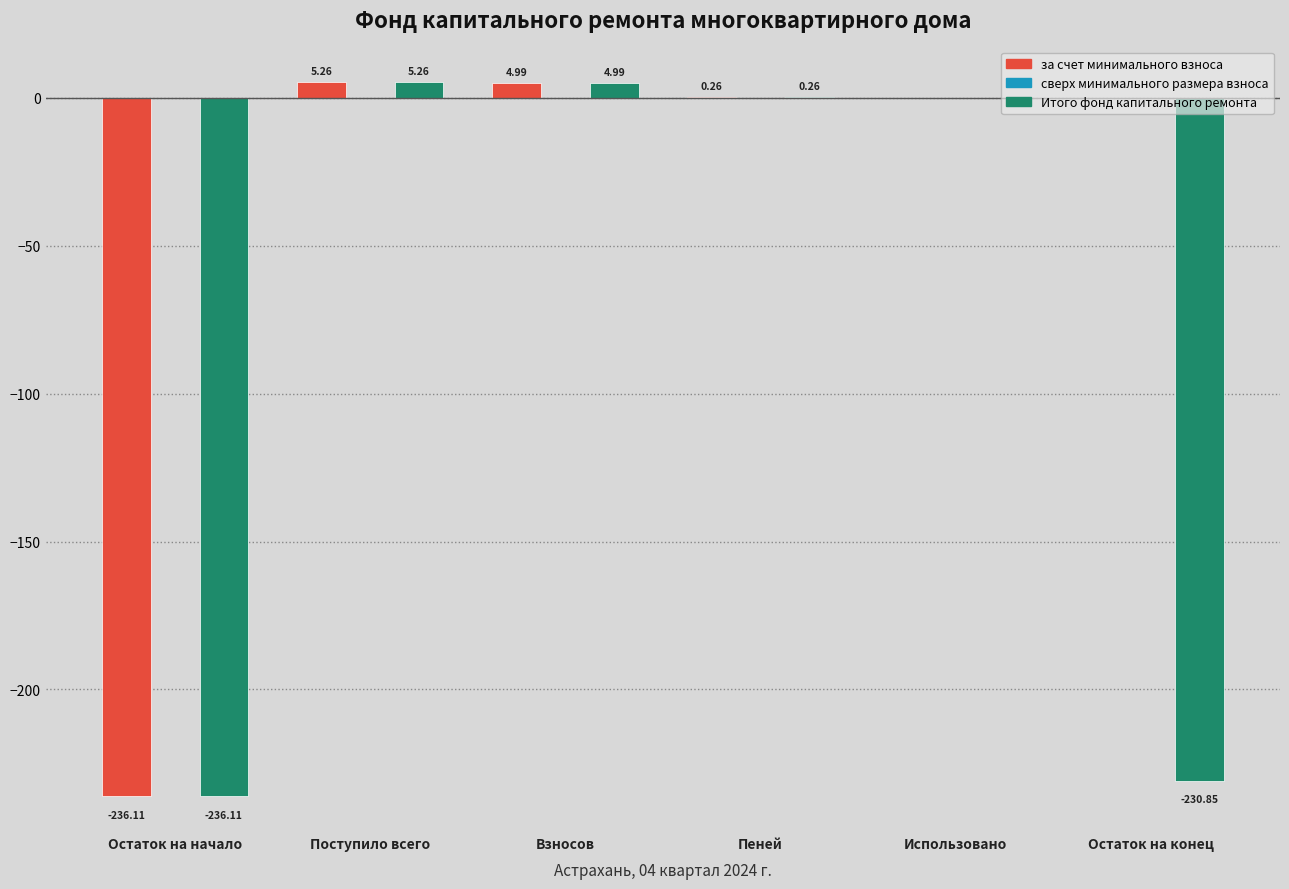

At which category does the chart reach its peak across all series?

Поступило всего